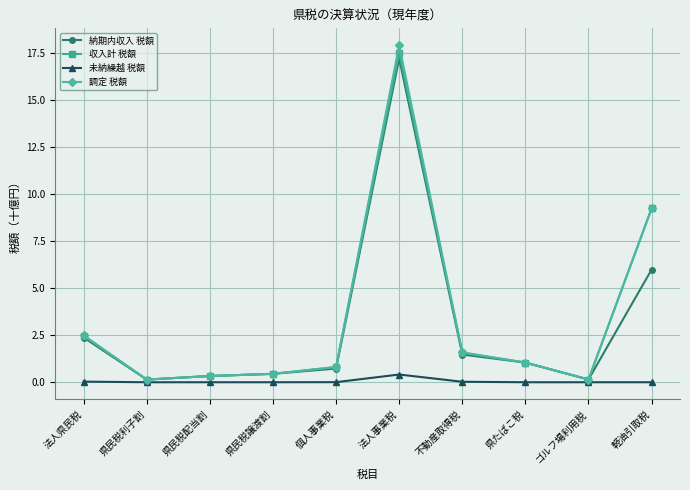

What is the highest value of the 調定 税額 series?

17.9